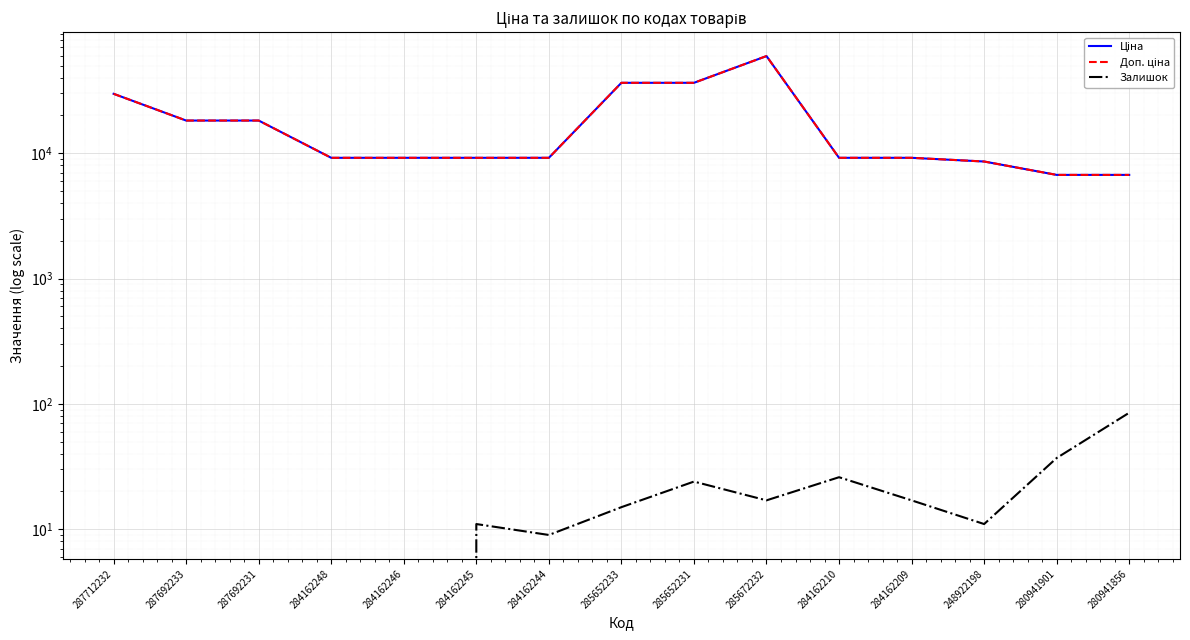

At which label does Доп. ціна reach its peak?

285672232